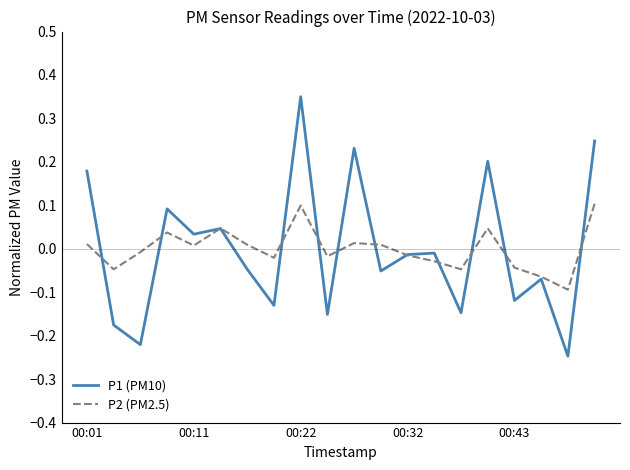

After their last crossing, which series has the higher values: P1 (PM10) or P2 (PM2.5)?

P1 (PM10)